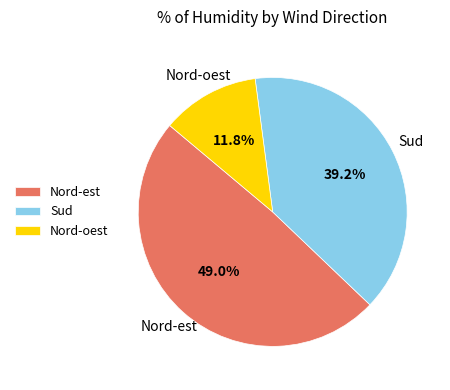

Which category has the smallest portion of the pie?

Nord-oest